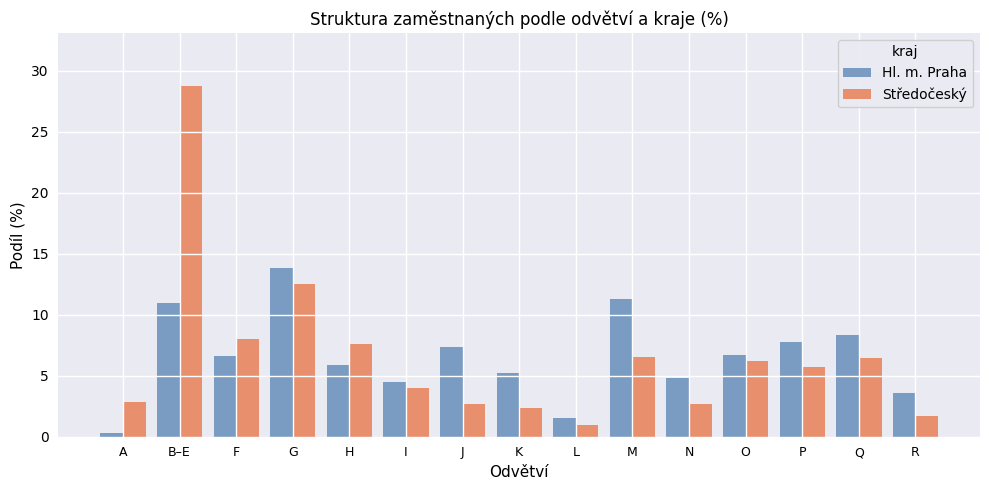

What is the average value of the Středočeský series?

6.6